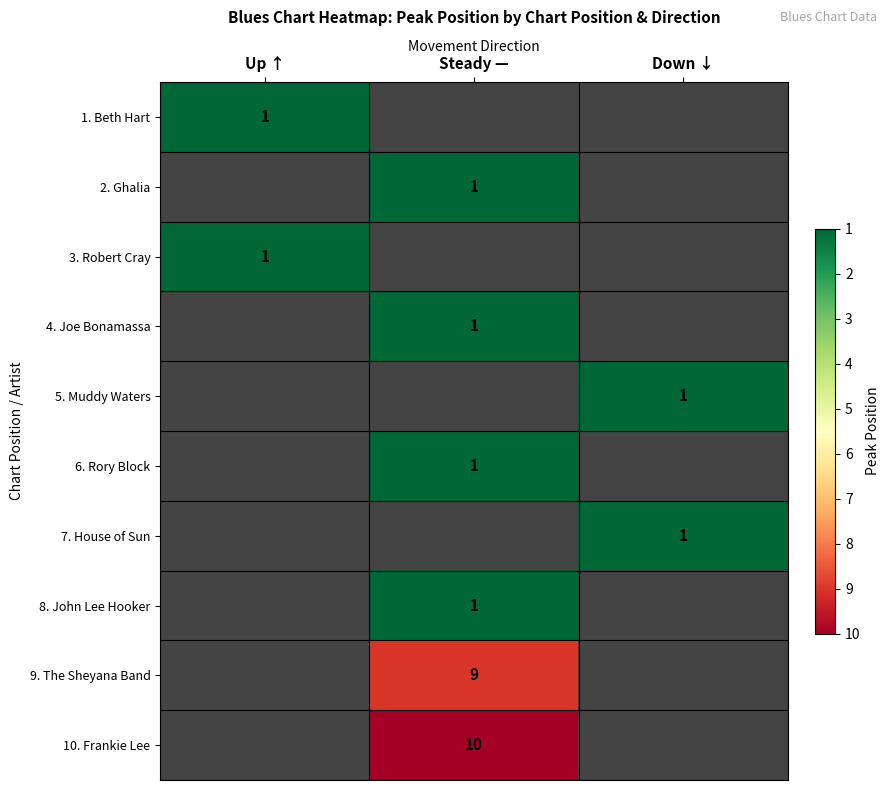

At which label does 1. Beth Hart reach its minimum?

Up ↑